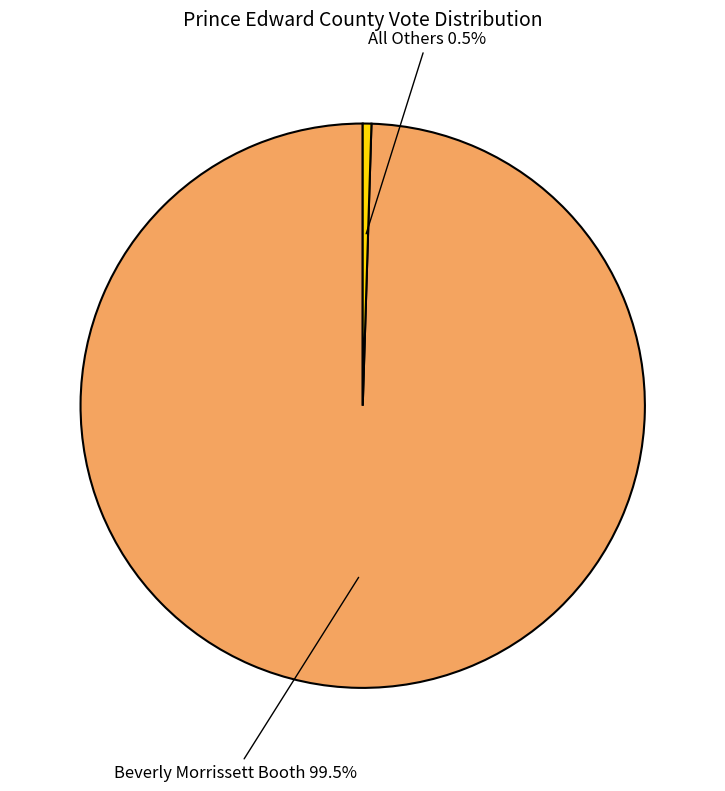

To the nearest percent, what is the combined percentage of All Others and Beverly Morrissett Booth?

100%